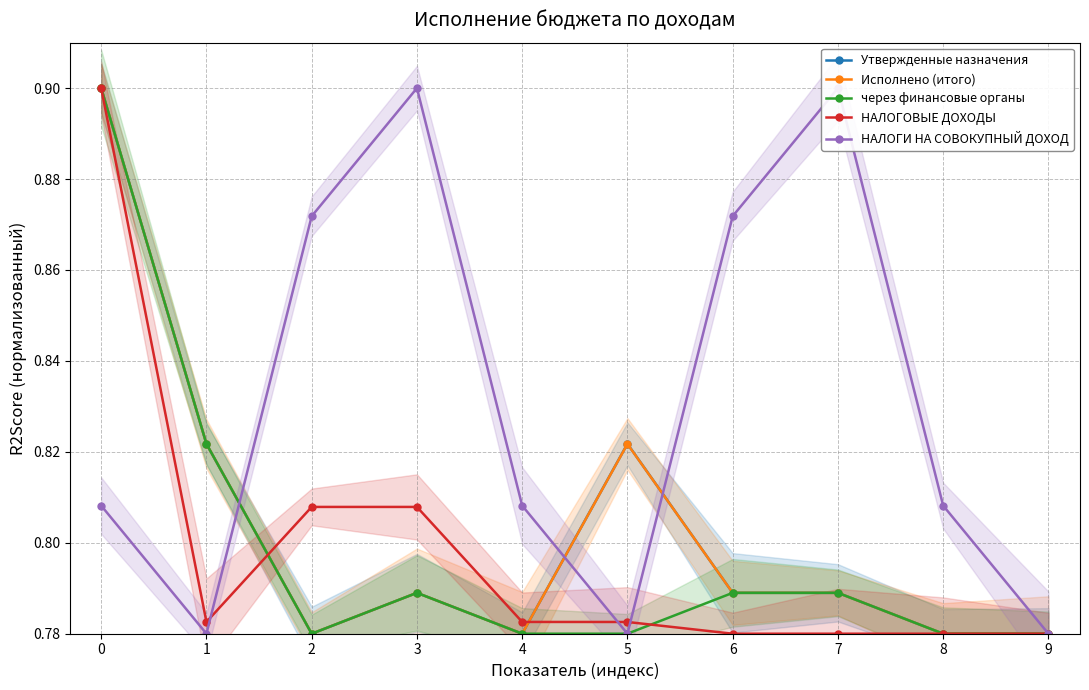

In Исполнено (итого), how many points are lower than both neighbors (excluding endpoints)?

2